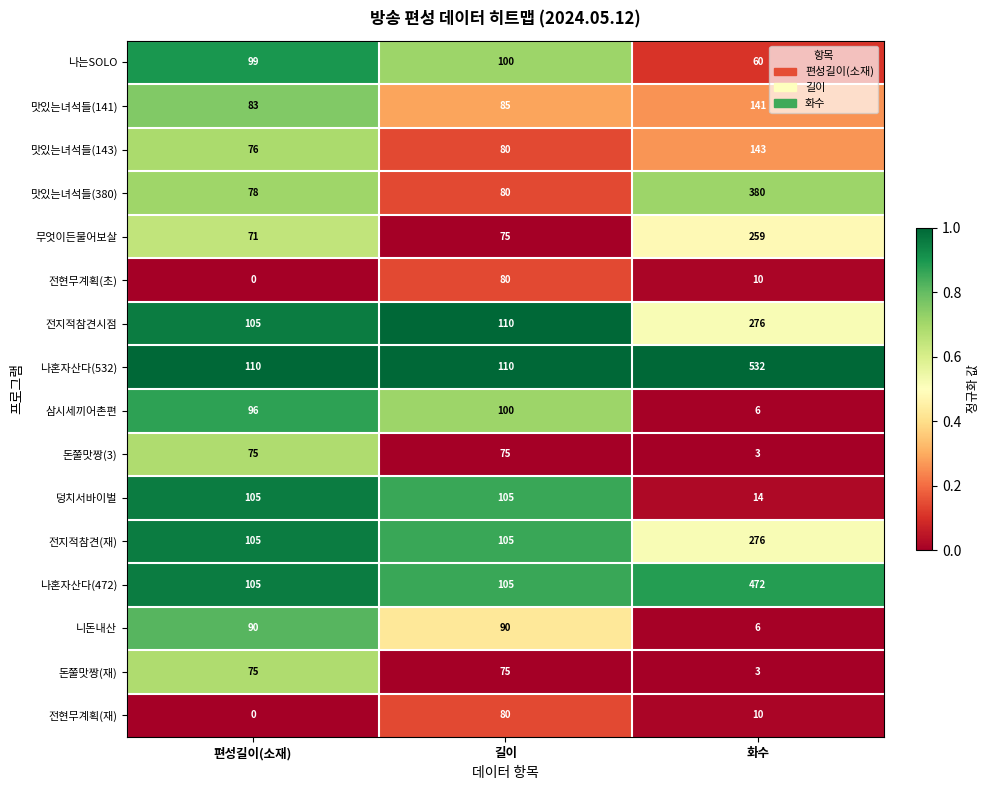

What is the difference between the maximum and minimum values in the 맛있는녀석들(380) series?

302